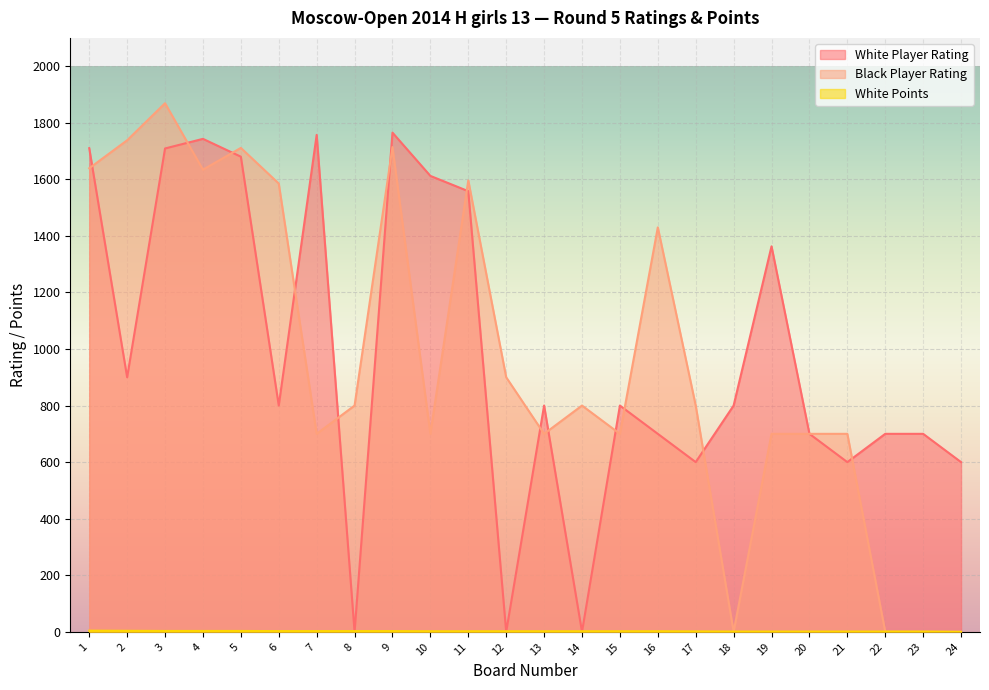

How many values in White Player Rating are above zero?

21